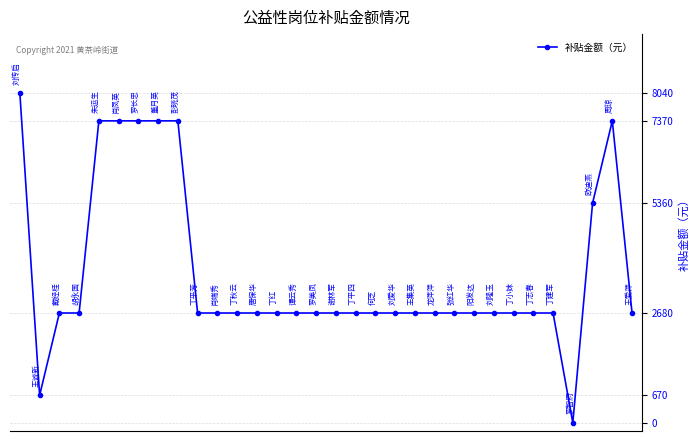

What is the average value?

3664